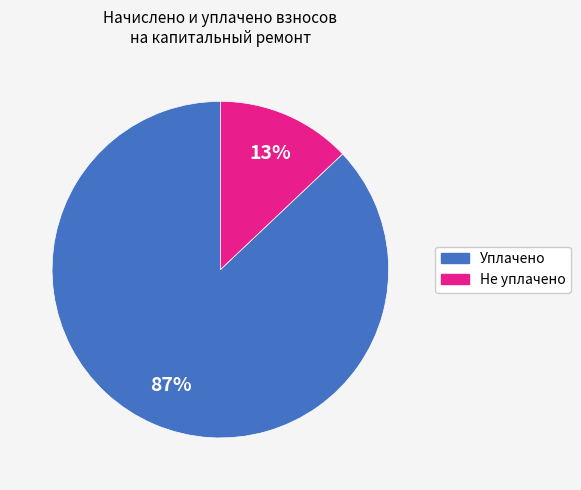

Does any single category account for the majority?

Yes